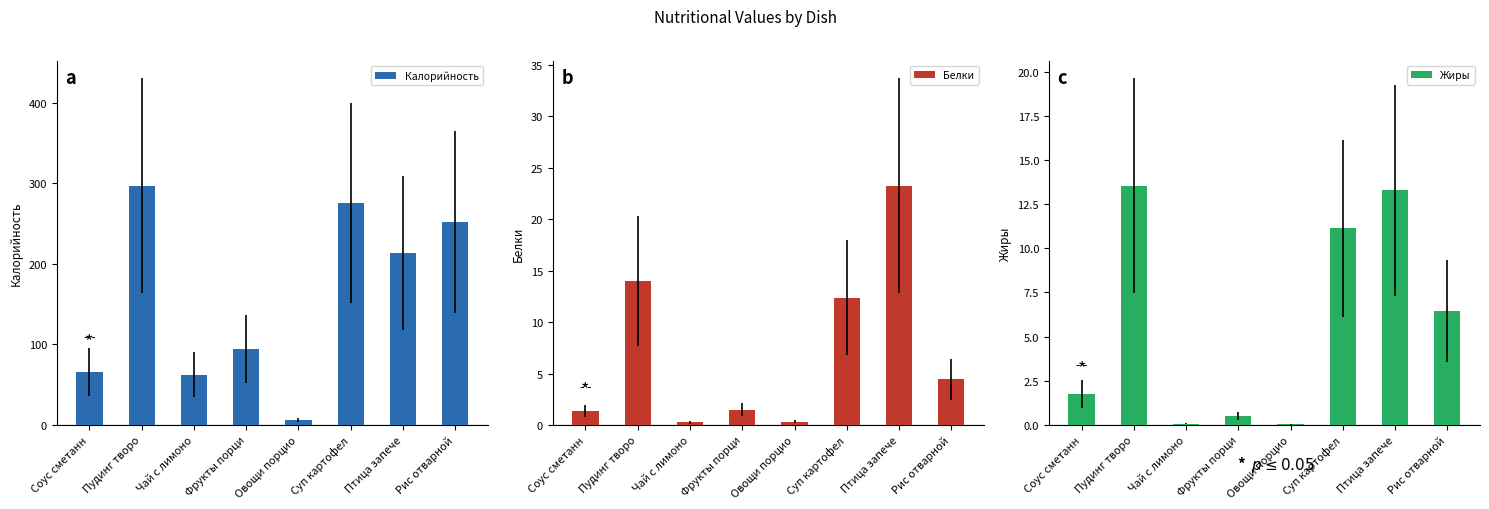

What is the average value of the Калорийность series?

158.3